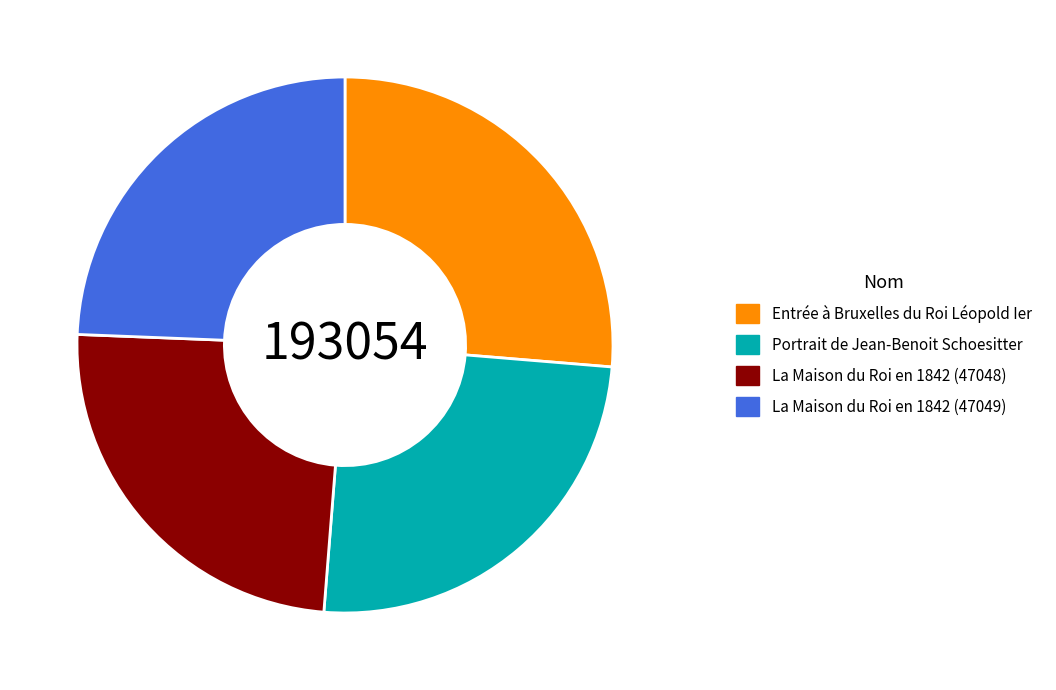

Between Portrait de Jean-Benoit Schoesitter and La Maison du Roi en 1842 (47048), which is larger?

Portrait de Jean-Benoit Schoesitter